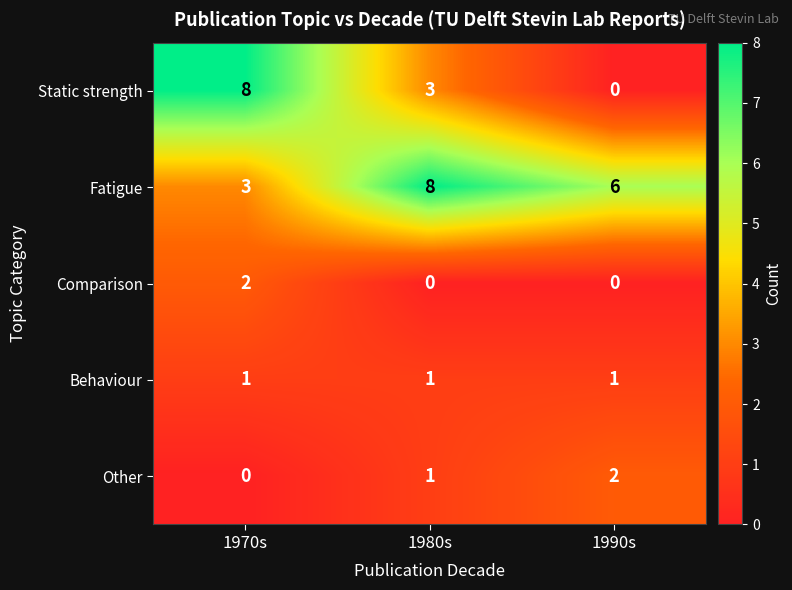

How many data points does each series have?

3